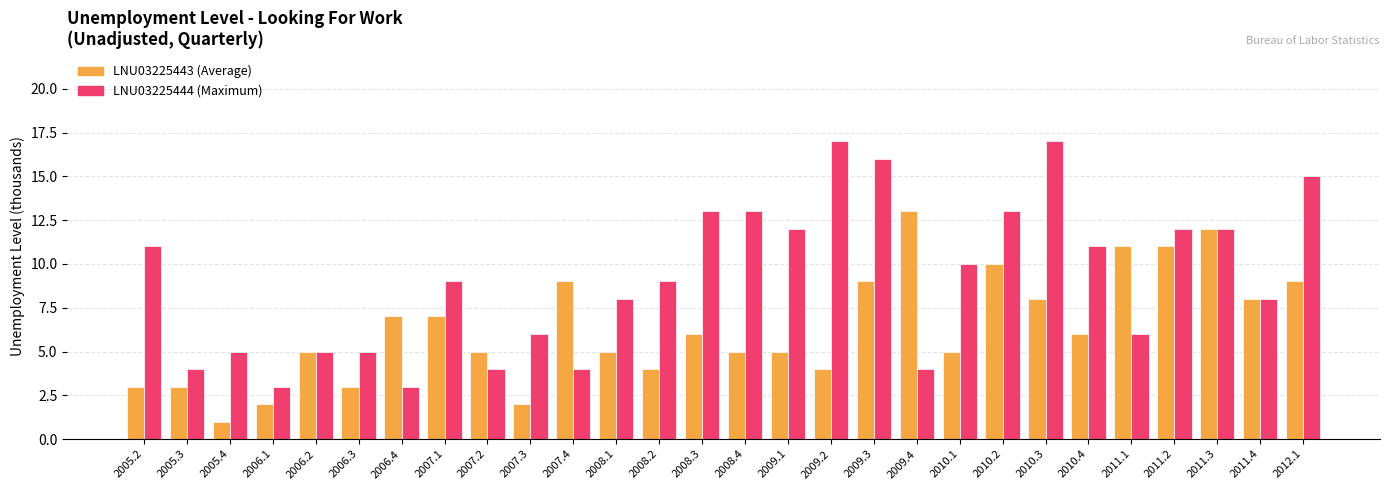

Which category has the lowest value across all series?

2005.4